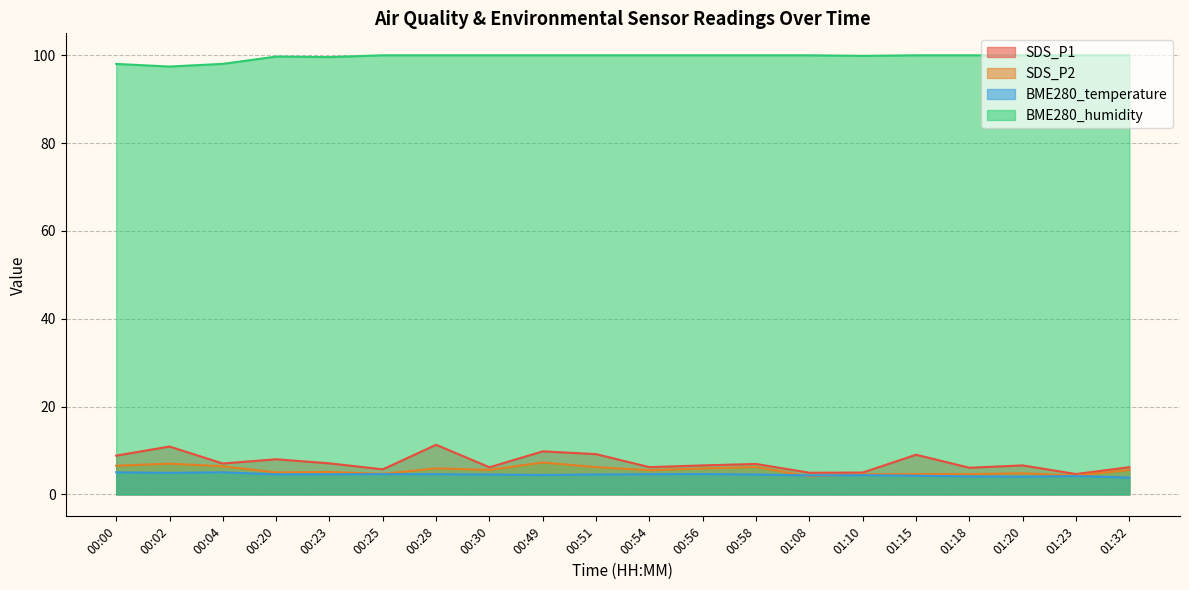

What are all the series names shown in the legend?

SDS_P1, SDS_P2, BME280_temperature, BME280_humidity